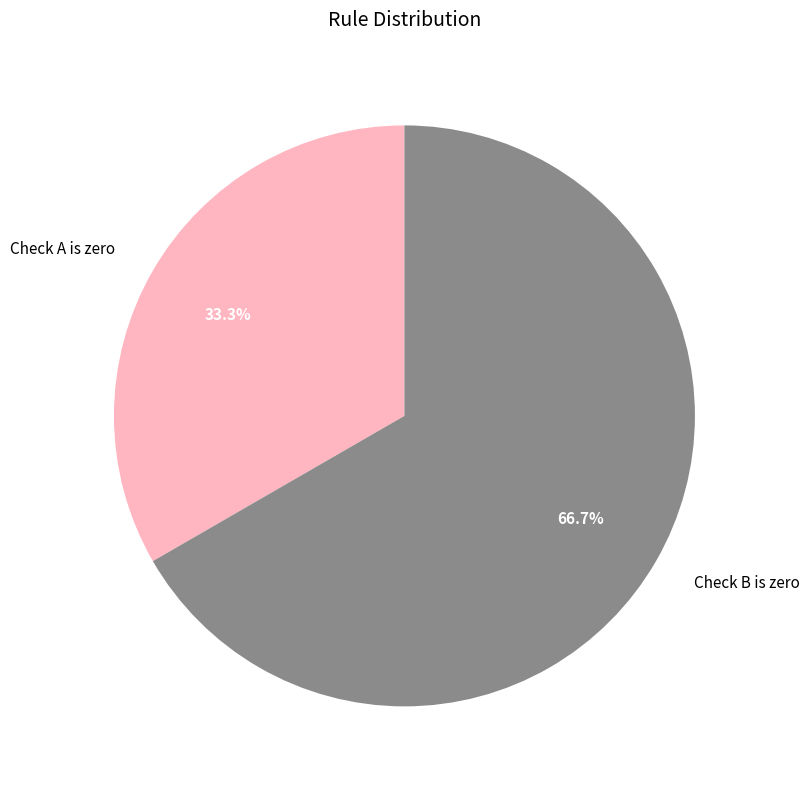

To the nearest percent, what is the difference between the largest and smallest slice percentages?

33%